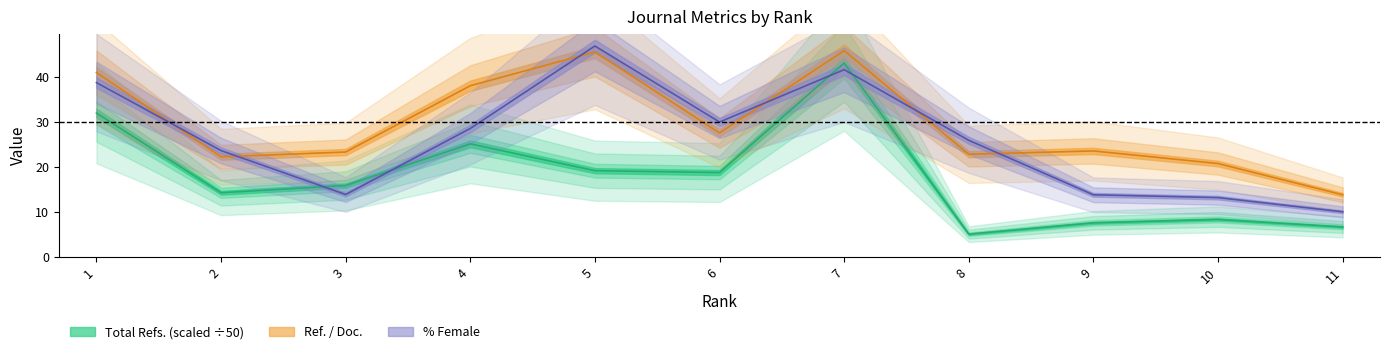

At 5, list the series in order from smallest to largest.

Total Refs., Ref. / Doc., %Female